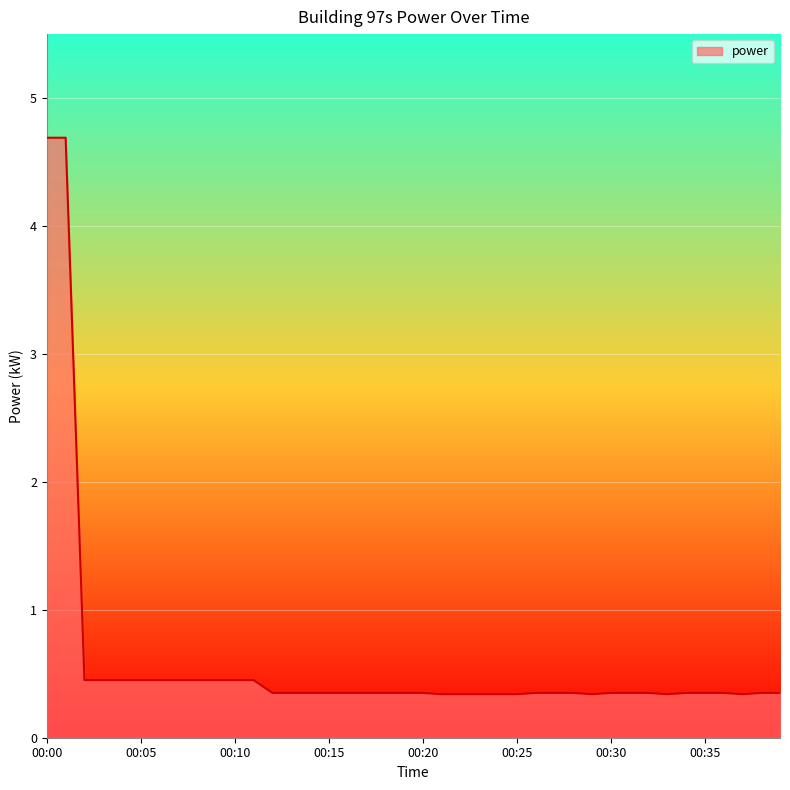

What is the greatest value displayed?

4.7